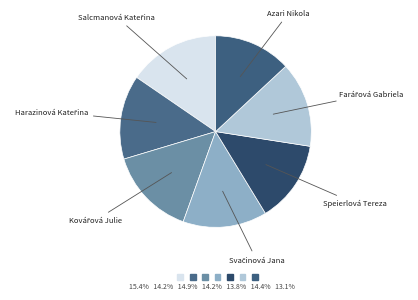

Does any single category account for the majority?

No